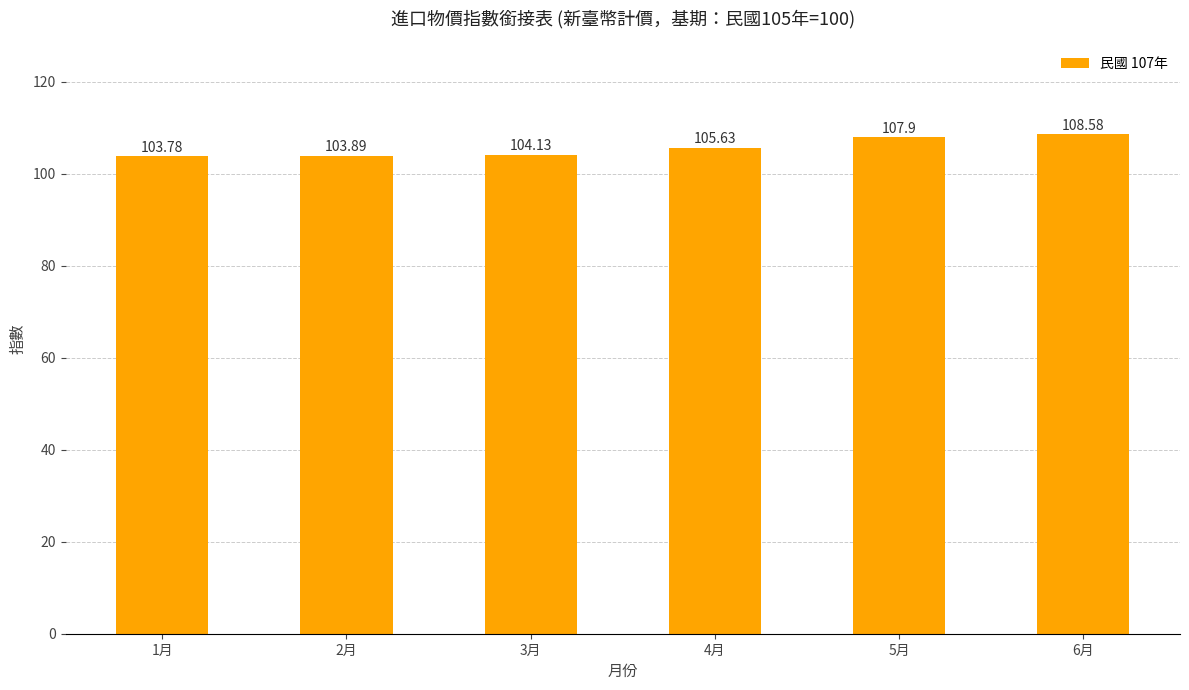

Are the bars grouped side by side (vs. stacked)?

No